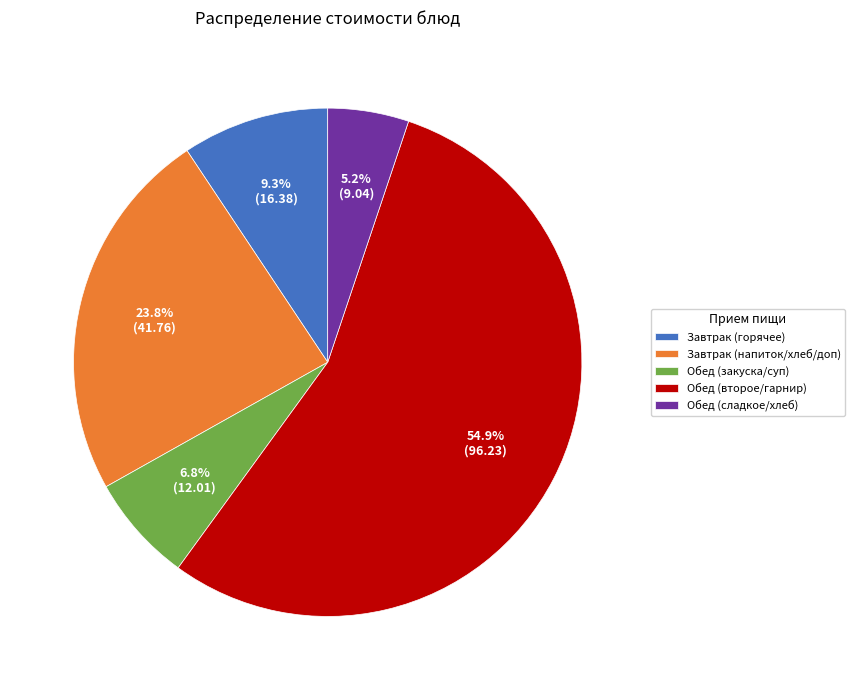

To the nearest percent, what is the average slice percentage?

20%